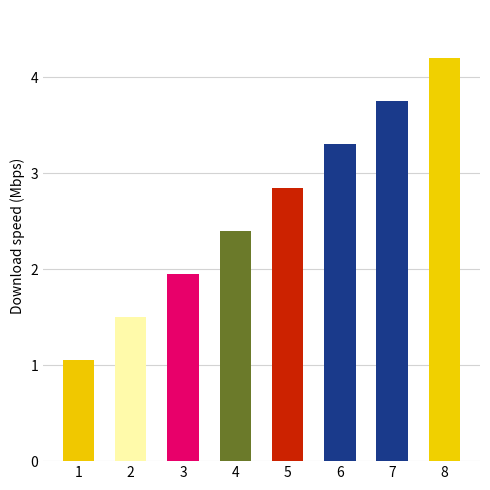

The chart shows a value of 1.3 at 5. True or false?

False